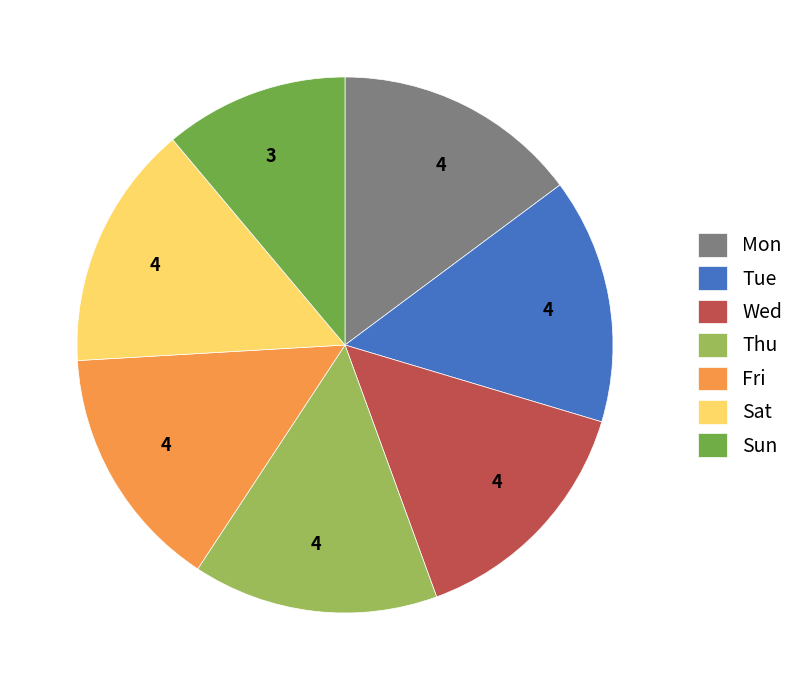

Is there a majority slice in this chart?

No